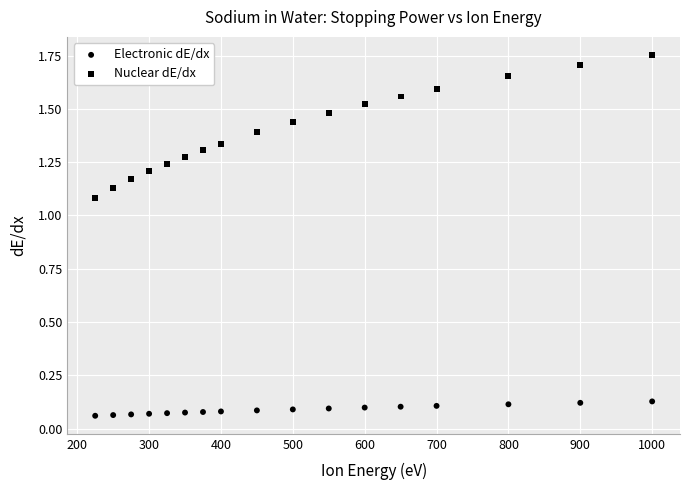

How many data points are displayed?

34